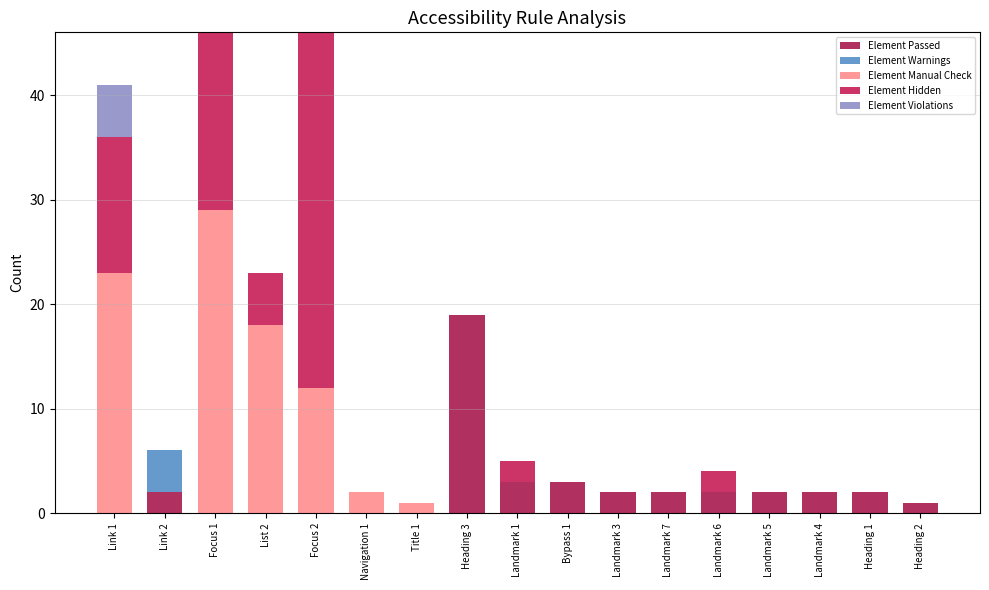

At which label is Element Violations closest to 2?

Link 2